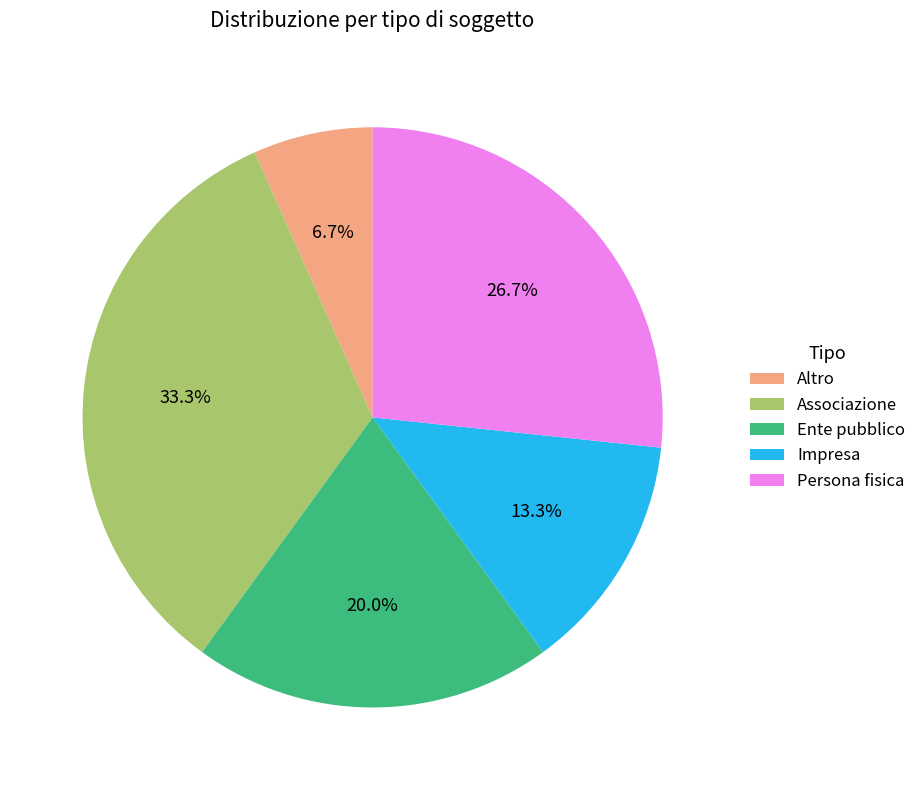

Which has a higher value, Associazione or Impresa?

Associazione